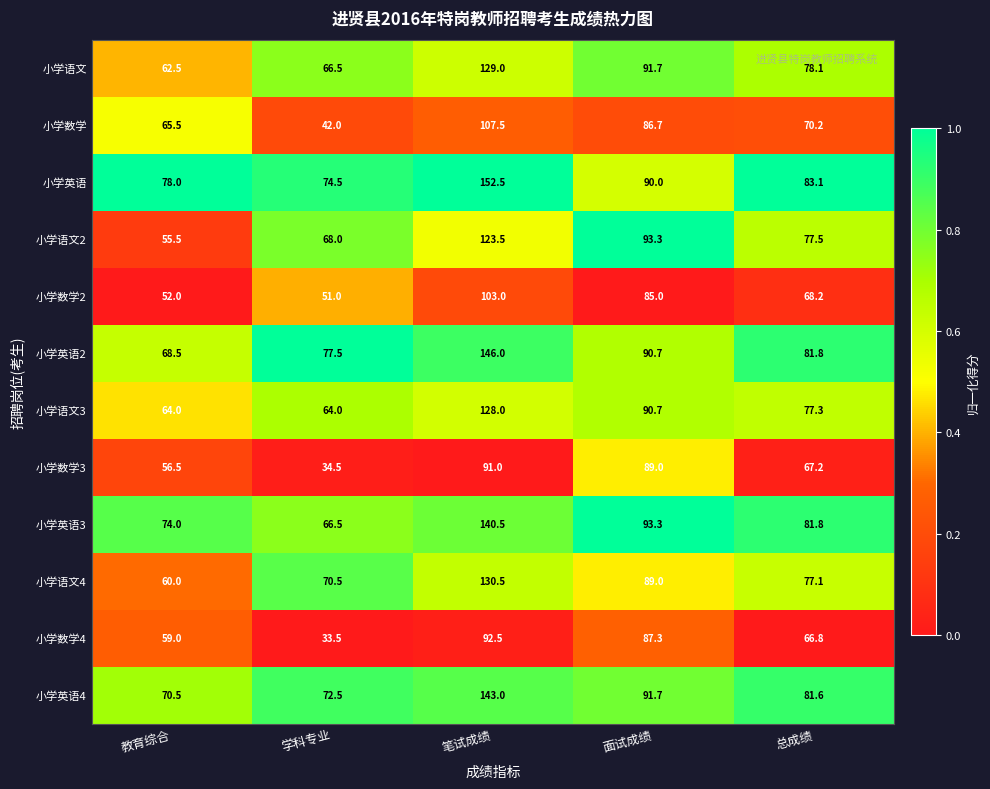

List the labels in order of 小学数学2 value, largest first.

笔试成绩, 面试成绩, 总成绩, 教育综合, 学科专业